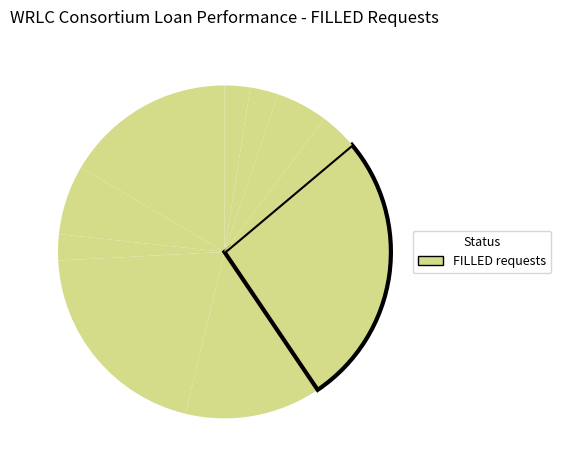

How many segments does this pie chart have?

10